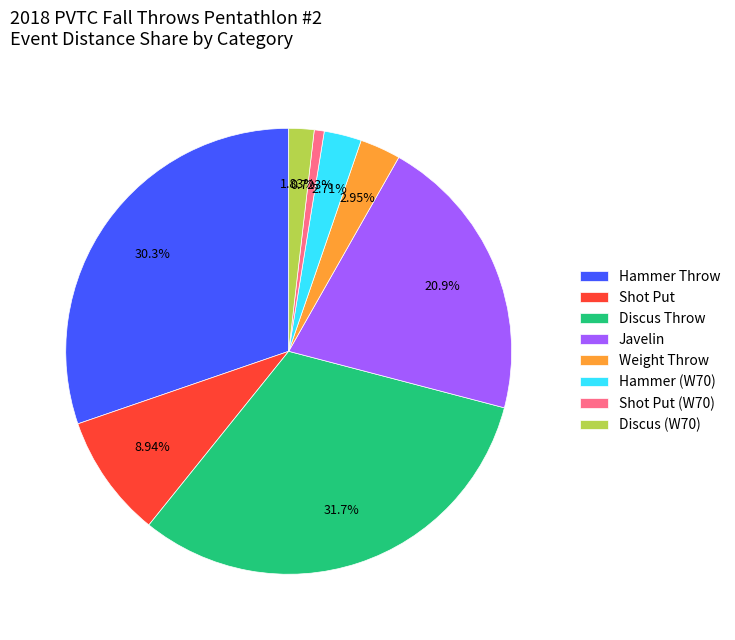

Is there any slice that represents more than half of the pie?

No